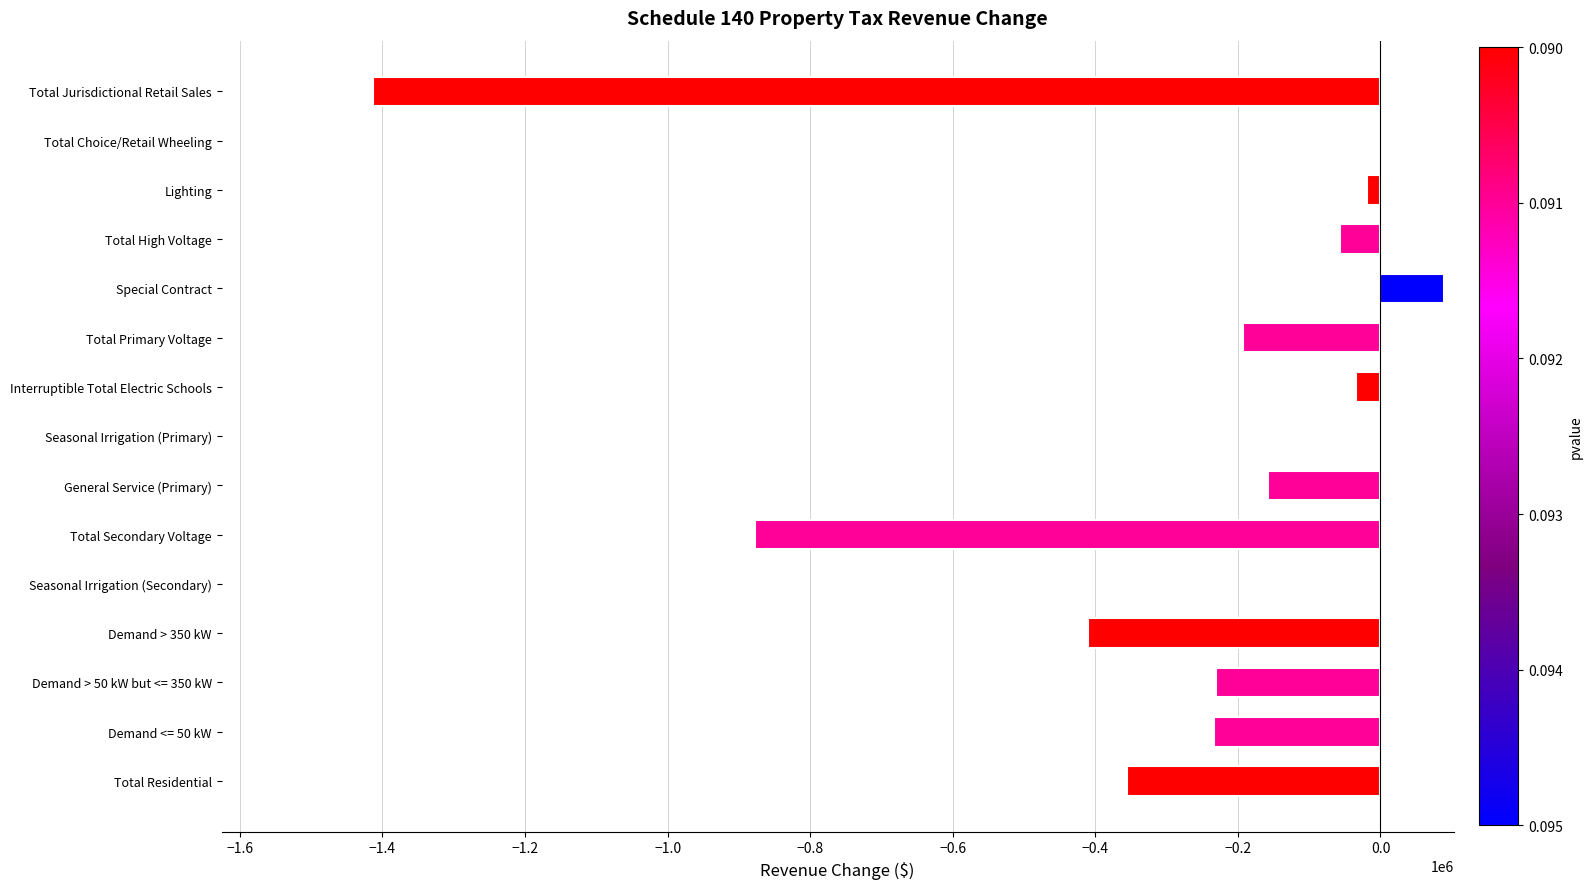

Which category has the highest value across all series?

Special Contract